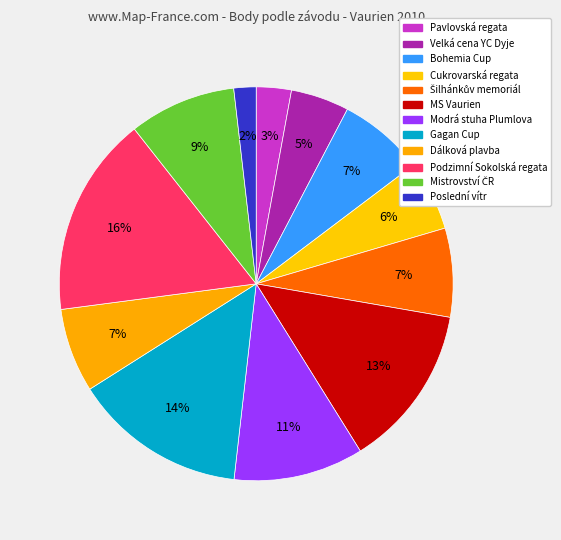

What percentage do Cukrovarská regata and Dálková plavba together represent?

12.6%